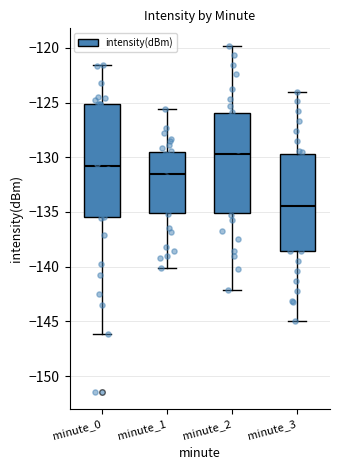

Which box is the tallest, from its lower edge to its upper edge?

minute_0